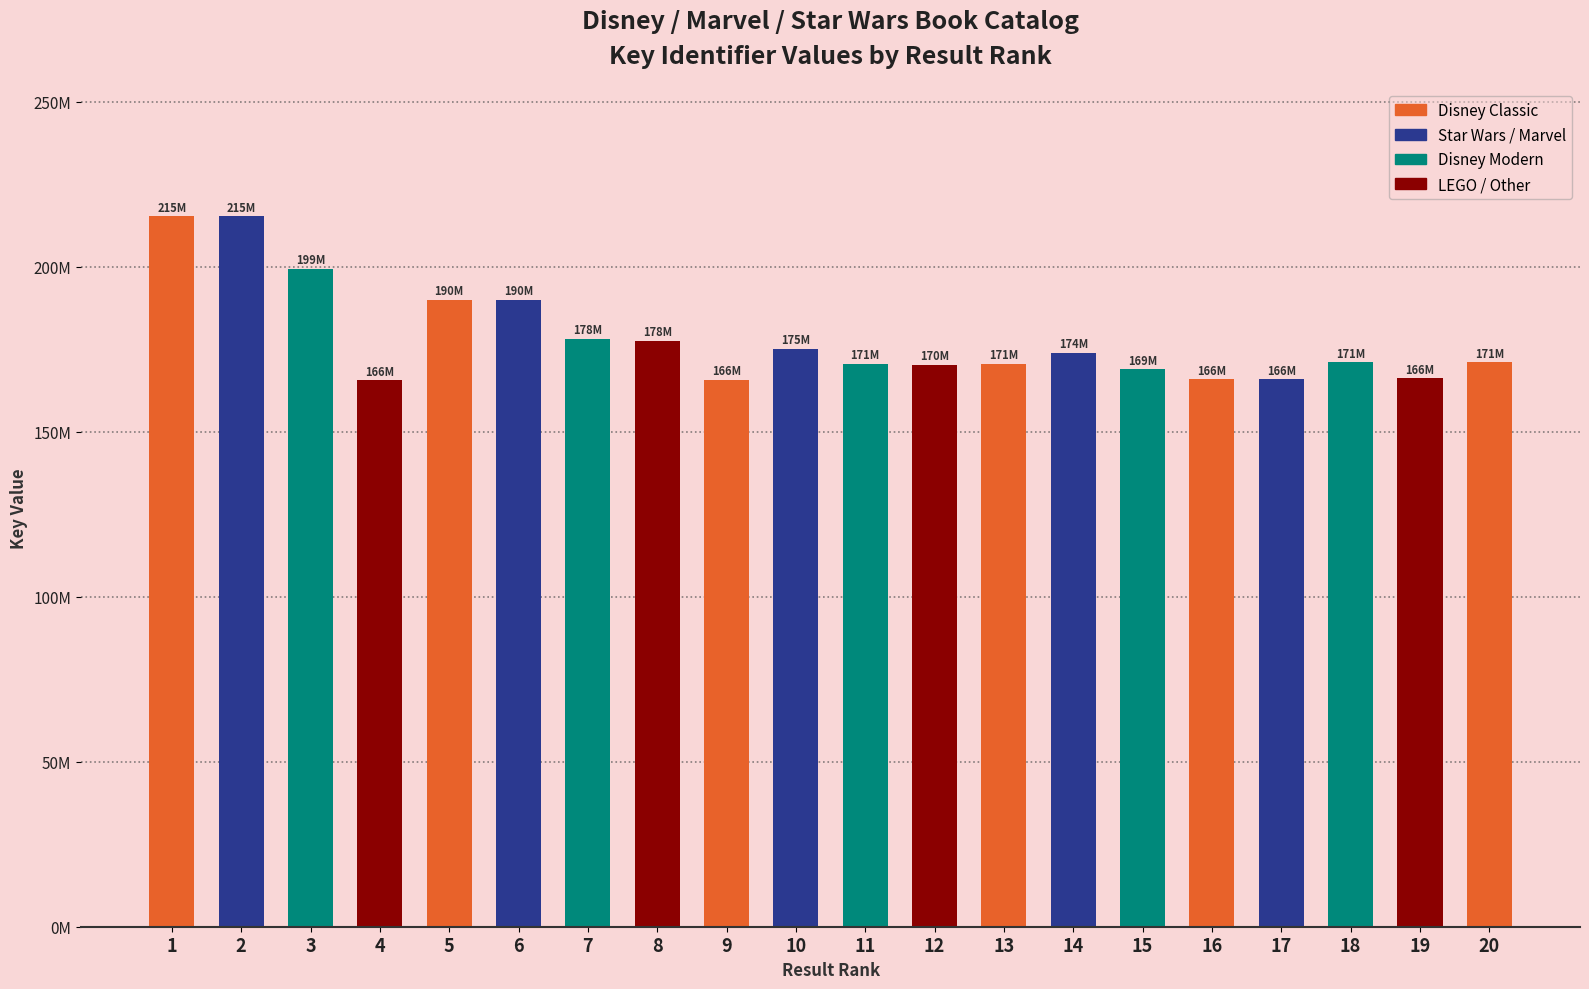

Read the value at 8, to the nearest 100.

177533500